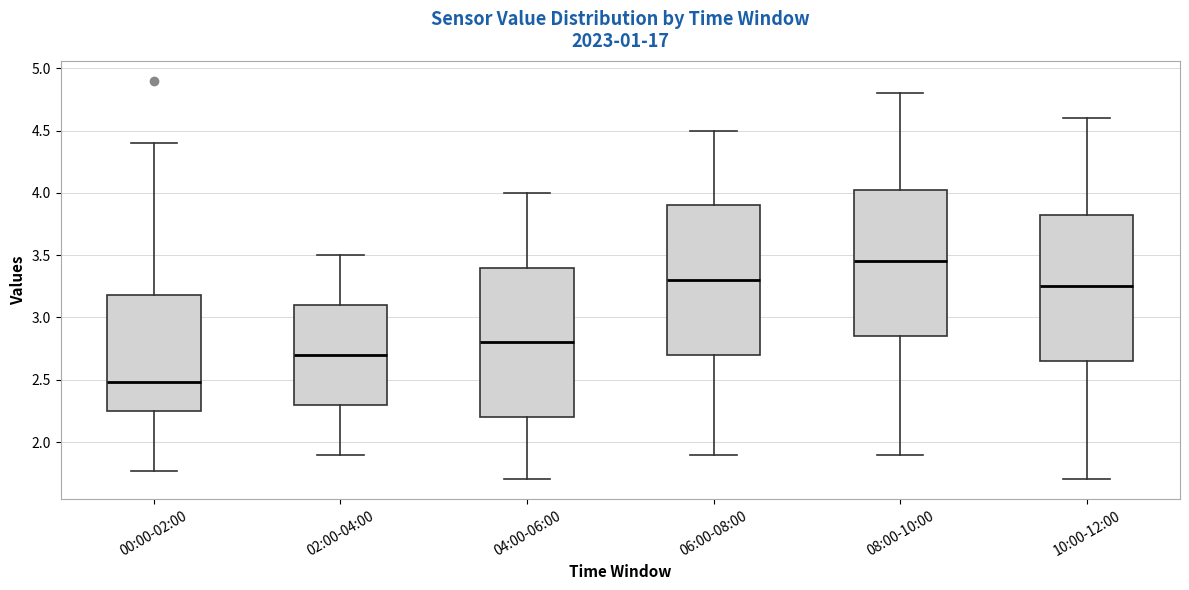

Reading left to right, transcribe this box plot: for each box, give where its median line is, the range the box spans, and where its two whiskers end, as read against the y-axis. The values are not printed on the chart, so give them approximately, as read against the axis.

00:00-02:00: median 2.50, box 2.25 to 3.20, whiskers 1.75 to 4.40
02:00-04:00: median 2.70, box 2.30 to 3.10, whiskers 1.90 to 3.50
04:00-06:00: median 2.80, box 2.20 to 3.40, whiskers 1.70 to 4.00
06:00-08:00: median 3.30, box 2.70 to 3.90, whiskers 1.90 to 4.50
08:00-10:00: median 3.45, box 2.85 to 4.05, whiskers 1.90 to 4.80
10:00-12:00: median 3.25, box 2.65 to 3.85, whiskers 1.70 to 4.60